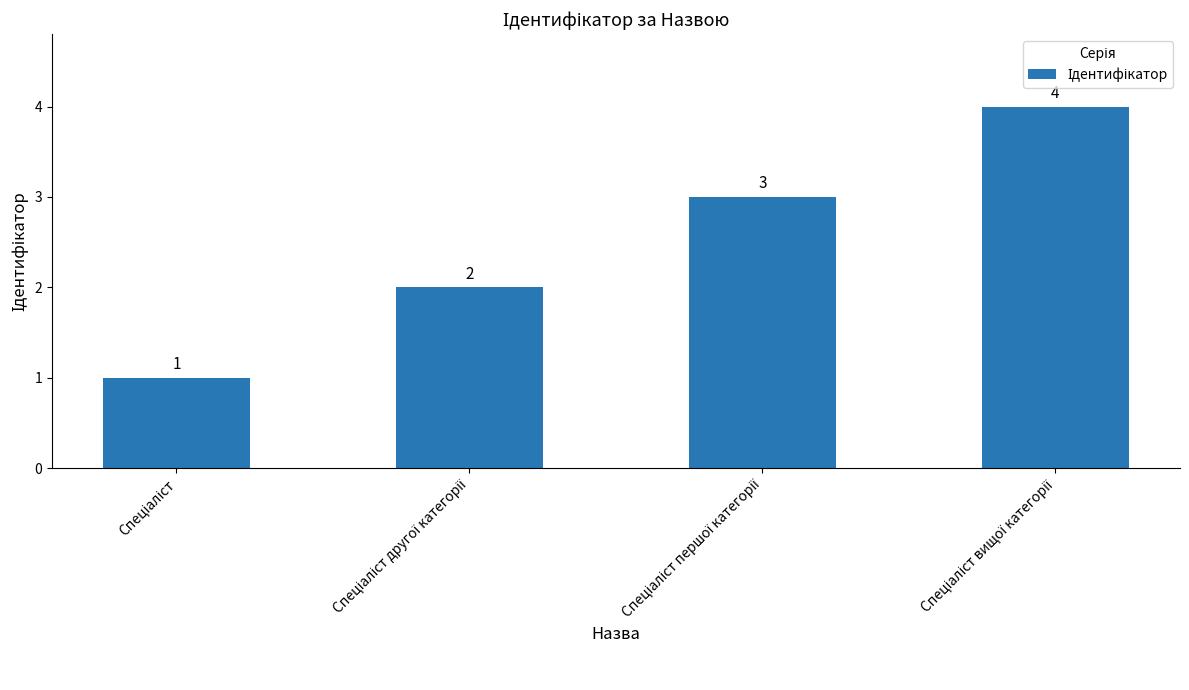

What is the value of the 4th bar from the left?

4